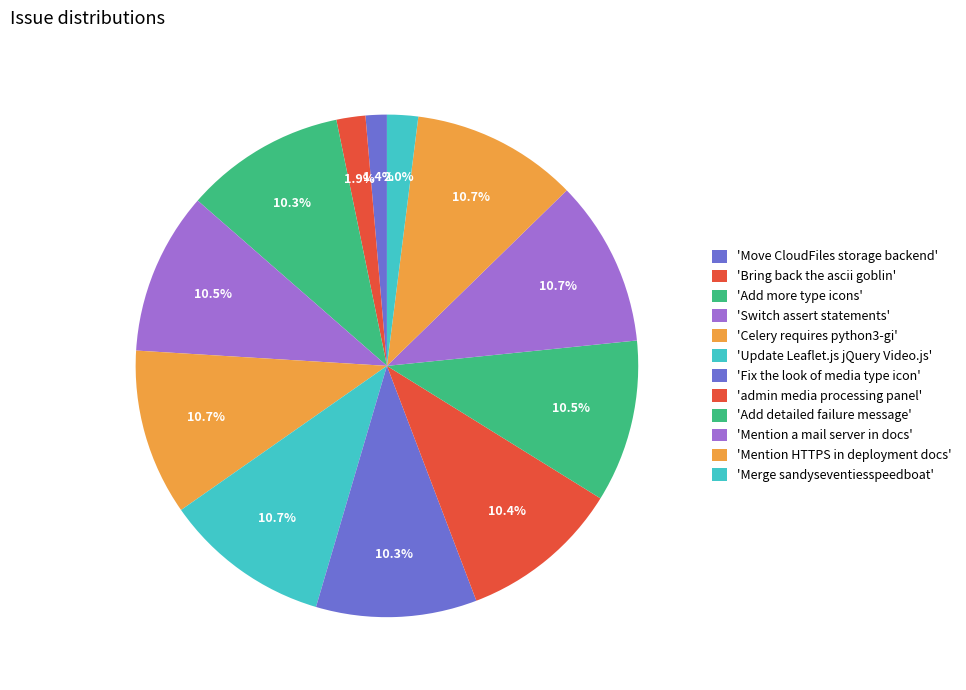

Rank the categories by value from highest to lowest.

Update Leaflet.js jQuery Video.js, Mention HTTPS in deployment docs, Mention a mail server in docs, Celery requires python3-gi, Switch assert statements, Add detailed failure message, admin media processing panel, Fix the look of media type icon, Add more type icons, Merge sandyseventiesspeedboat, Bring back the ascii goblin, Move CloudFiles storage backend